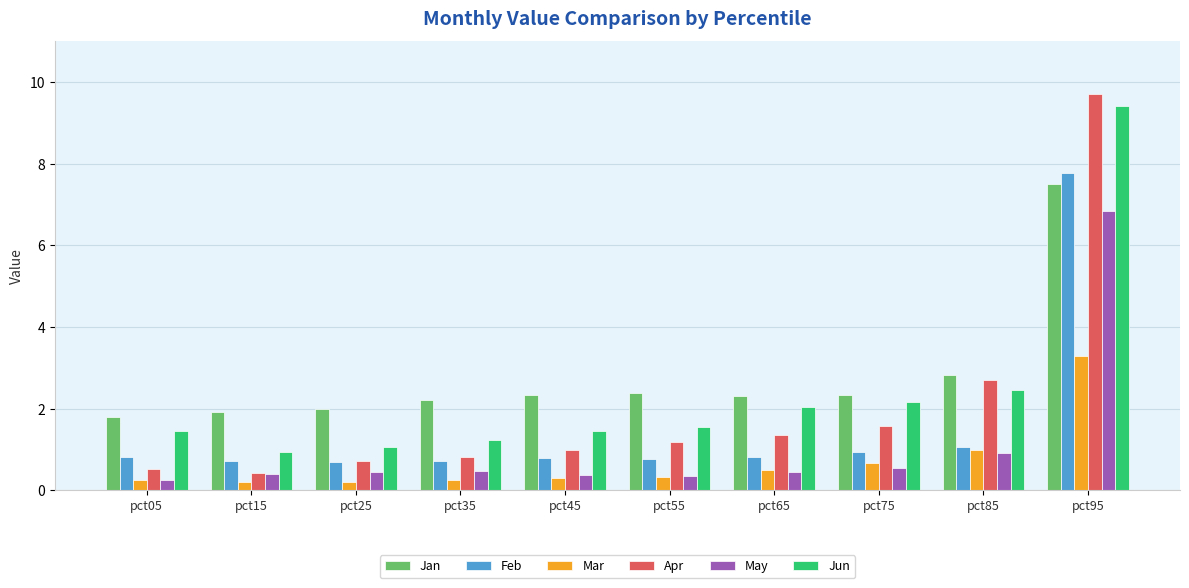

Which series has the largest range (max minus min)?

Apr